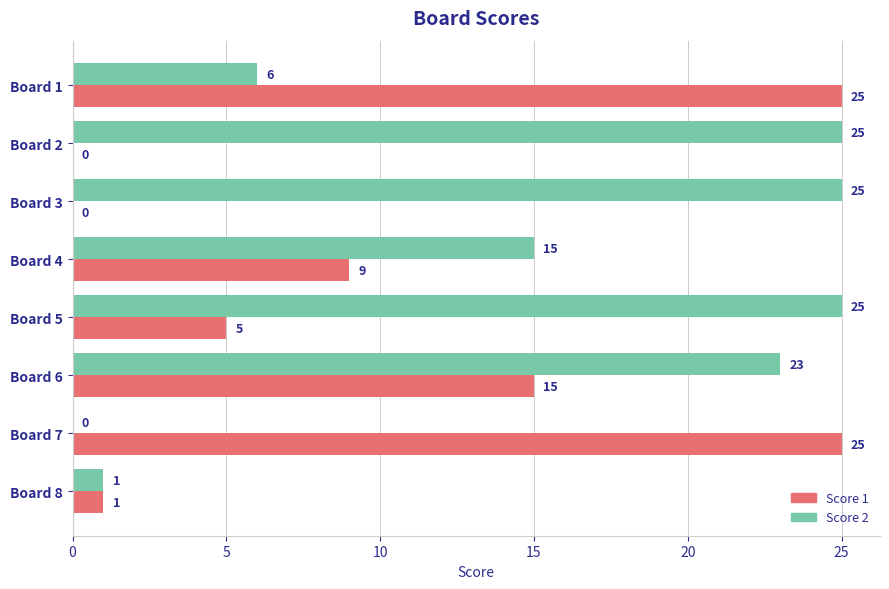

At which label is Score 2 closest to 12?

Board 4